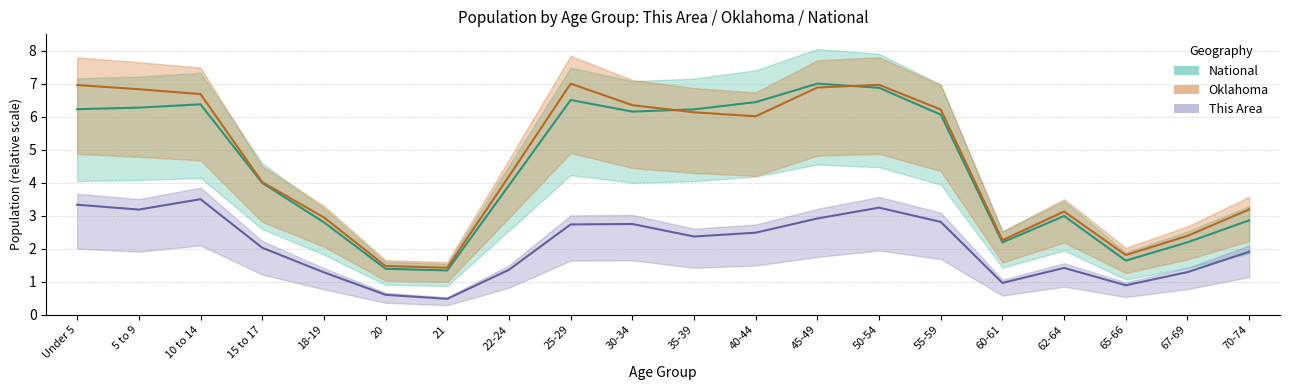

What is the sum of all National values?

89.5